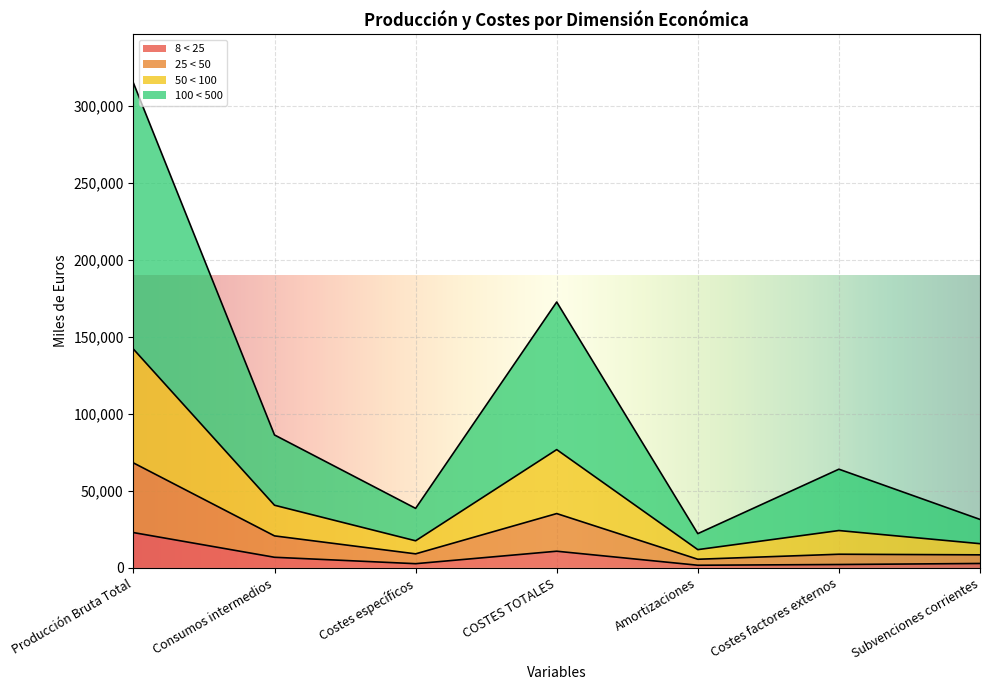

At which label does 8 < 25 reach its peak?

Producción Bruta Total